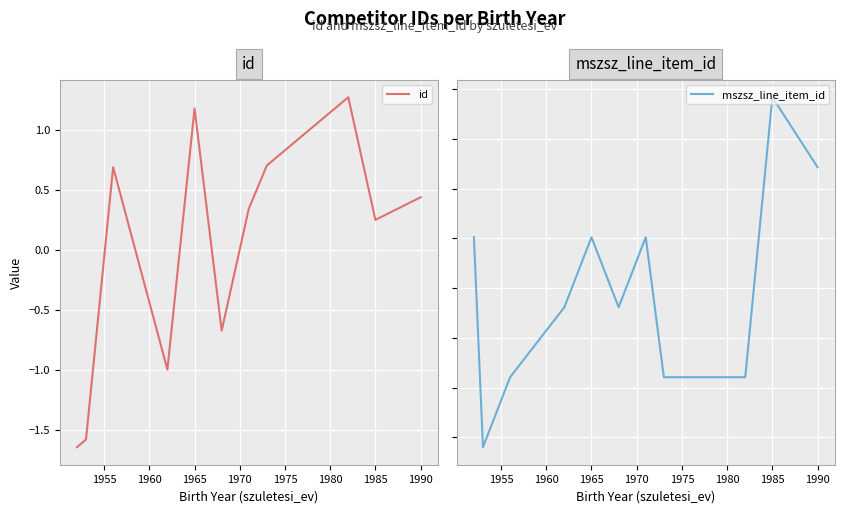

What is the maximum value for mszsz_line_item_id?

1.9